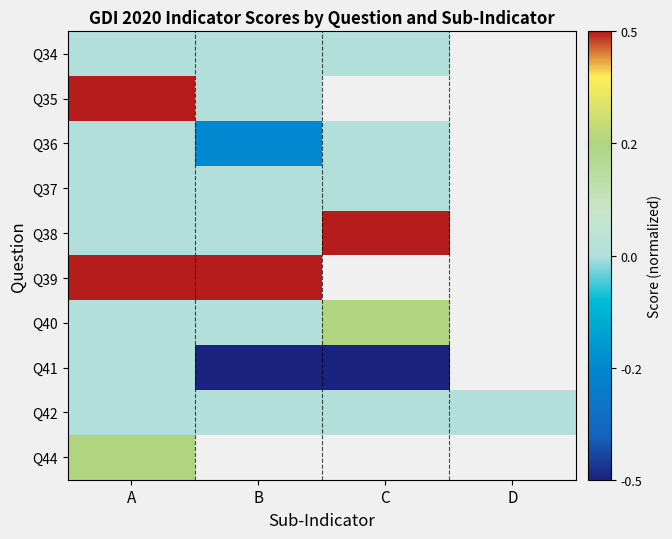

List the series in order of their peak value, highest first.

Q35, Q38, Q39, Q40, Q44, Q34, Q36, Q37, Q41, Q42